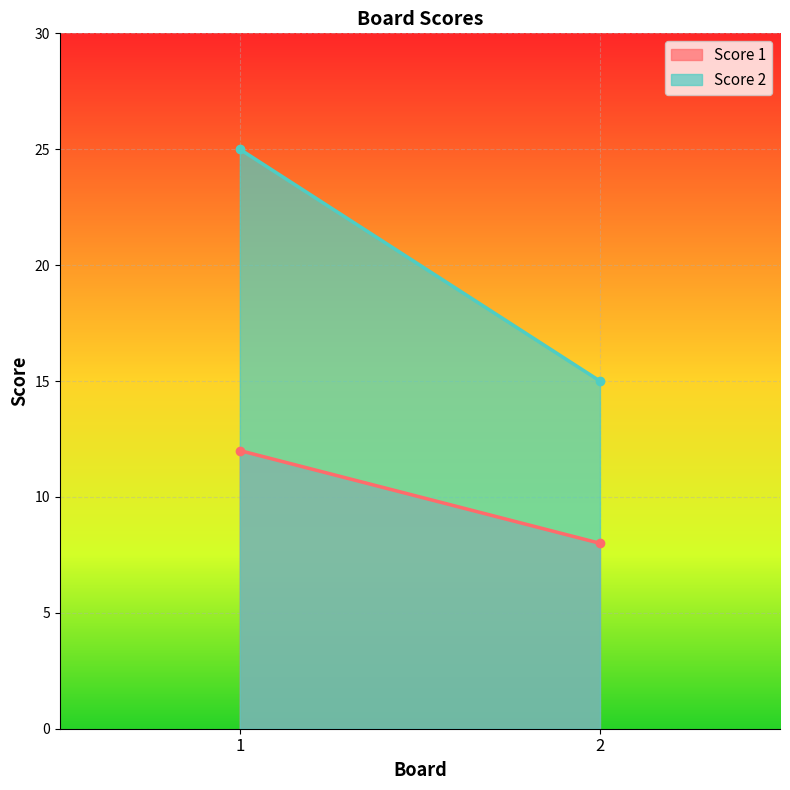

At which category is the sum across all series the highest?

1